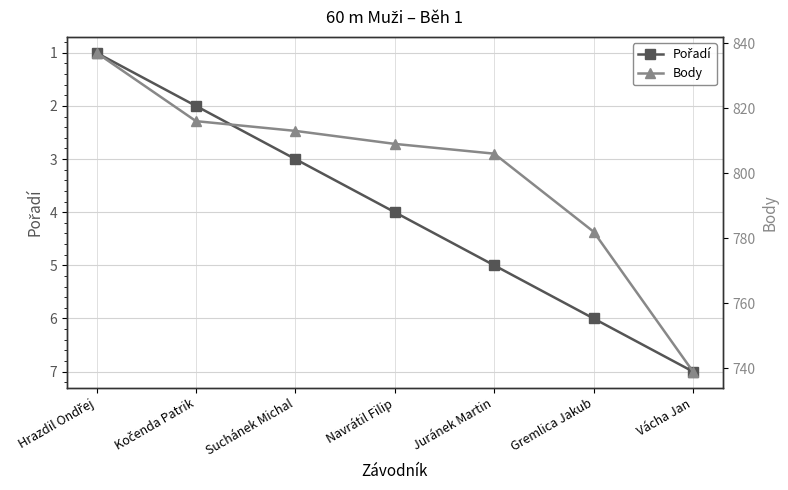

Is the value of Body at Navrátil Filip greater than the value of Pořadí at Suchánek Michal?

Yes